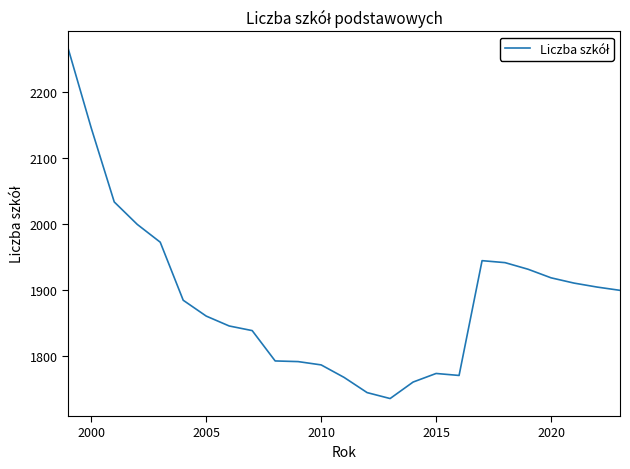

What is the minimum value shown in the chart?

1736